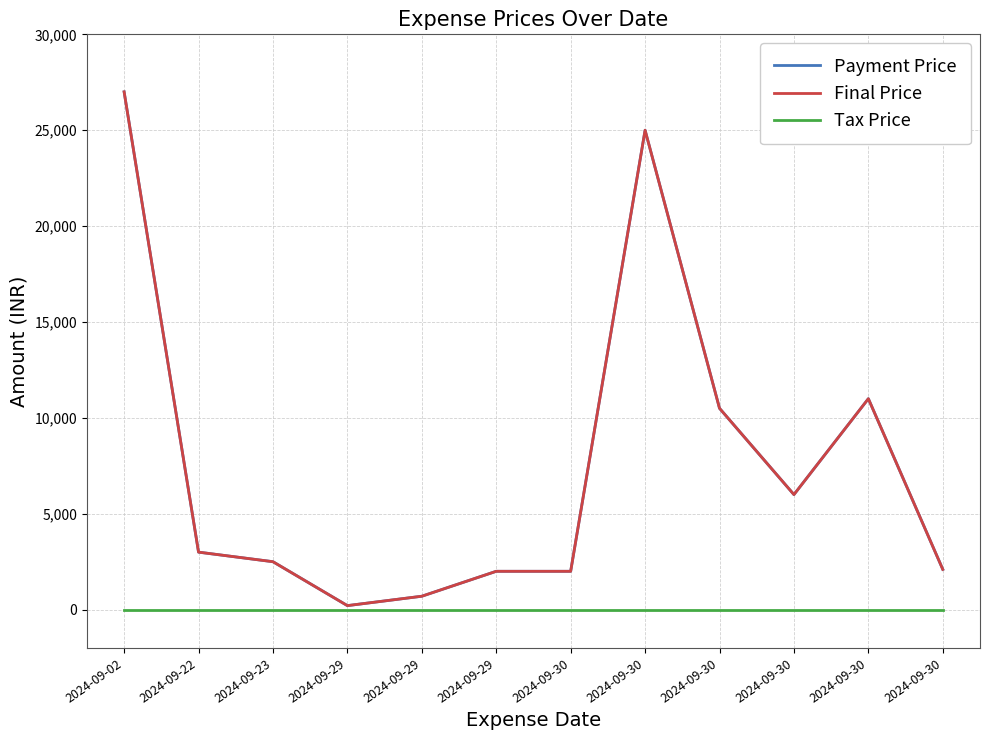

Does the chart display data point markers on the line(s)?

No